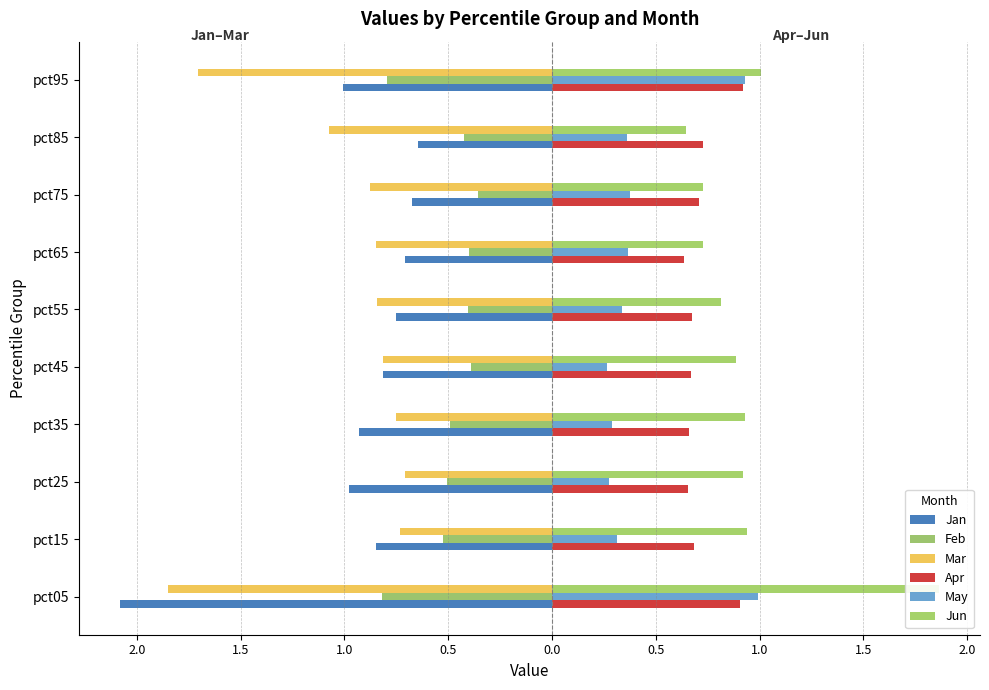

Reading right to left, extract all data points from this chart.

Jan: -1.0	-0.6	-0.7	-0.7	-0.7	-0.8	-0.9	-1.0	-0.8	-2.1
Feb: -0.8	-0.4	-0.4	-0.4	-0.4	-0.4	-0.5	-0.5	-0.5	-0.8
Mar: -1.7	-1.1	-0.9	-0.8	-0.8	-0.8	-0.8	-0.7	-0.7	-1.8
Apr: 0.9	0.7	0.7	0.6	0.7	0.7	0.7	0.7	0.7	0.9
May: 0.9	0.4	0.4	0.4	0.3	0.3	0.3	0.3	0.3	1.0
Jun: 1.0	0.6	0.7	0.7	0.8	0.9	0.9	0.9	0.9	1.9